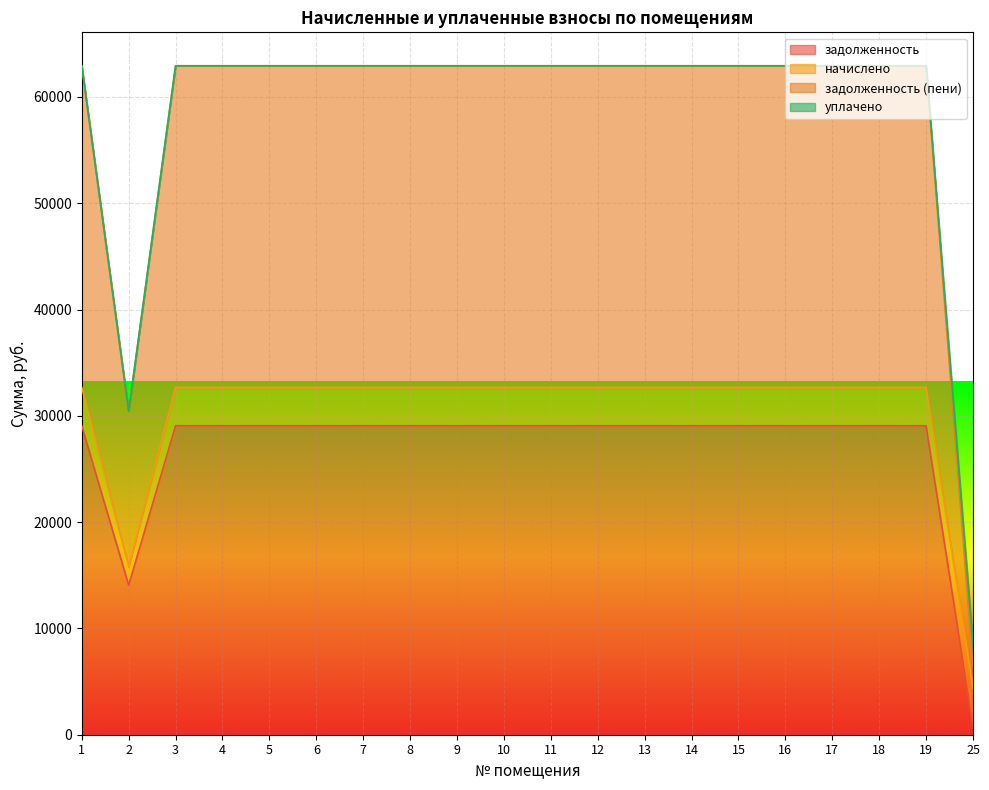

Read the задолженность (пени) value at 19.

62928.0